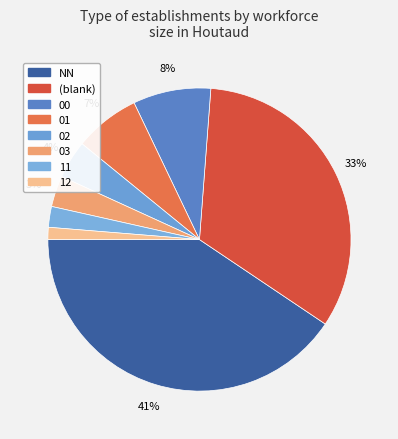

How many segments does this pie chart have?

8